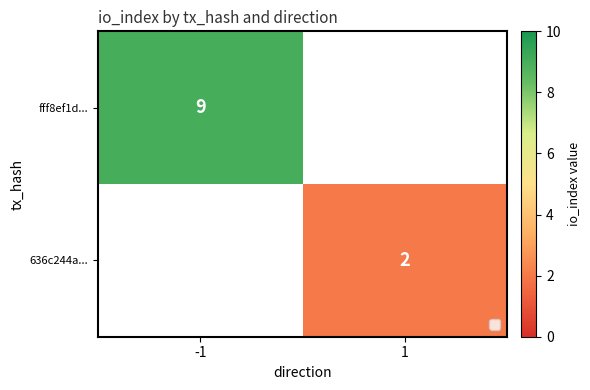

The value of 636c244a... at 1 is 2. True or false?

True